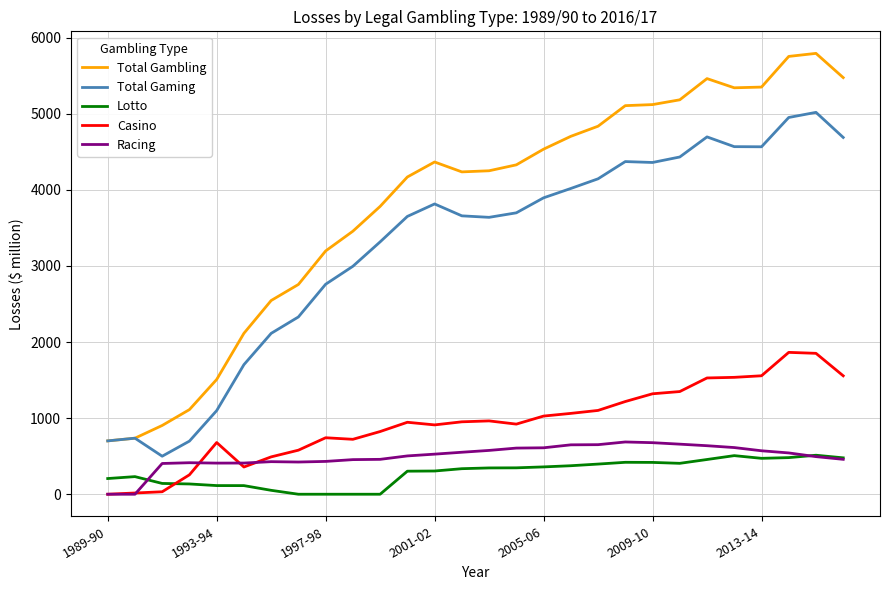

What is the maximum value shown in the chart?

5793.6